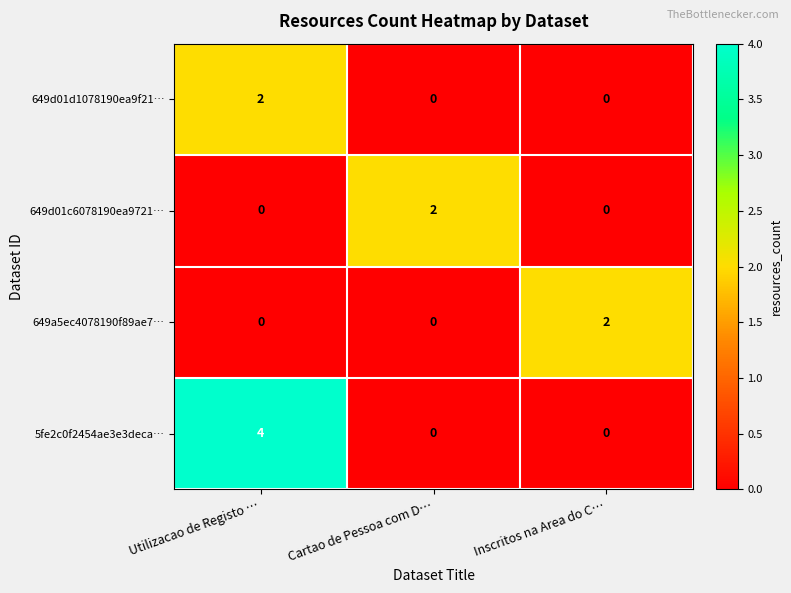

Which label corresponds to the largest value in the chart?

Utilizacao de Registo …